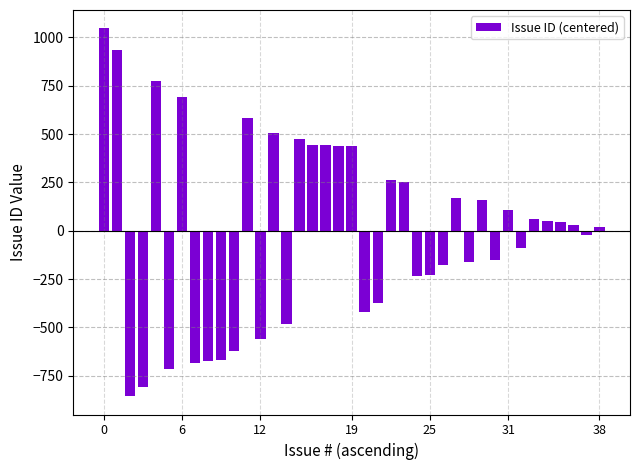

What is the difference between the maximum and second lowest values?

1855.0